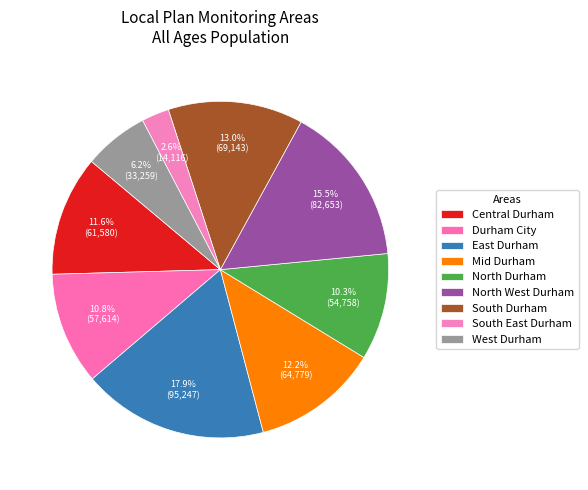

To the nearest percent, what is the difference between the East Durham and South Durham slice percentages?

5%